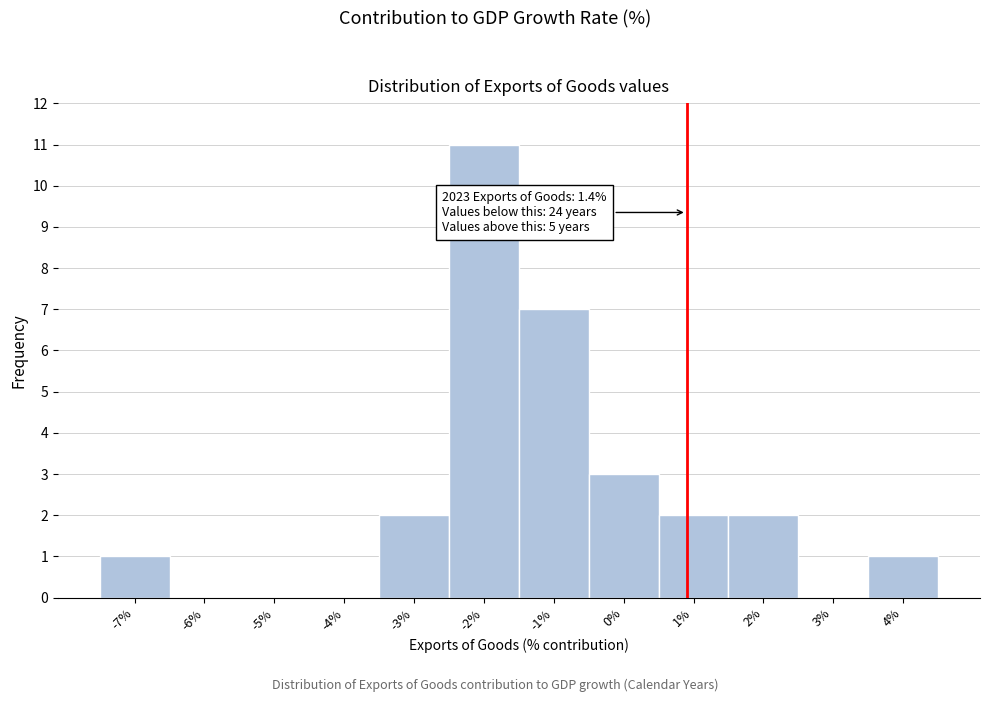

Reading right to left, transcribe all the data shown in this chart.

4%=1	3%=0	2%=2	1%=2	0%=3	-1%=7	-2%=11	-3%=2	-4%=0	-5%=0	-6%=0	-7%=1